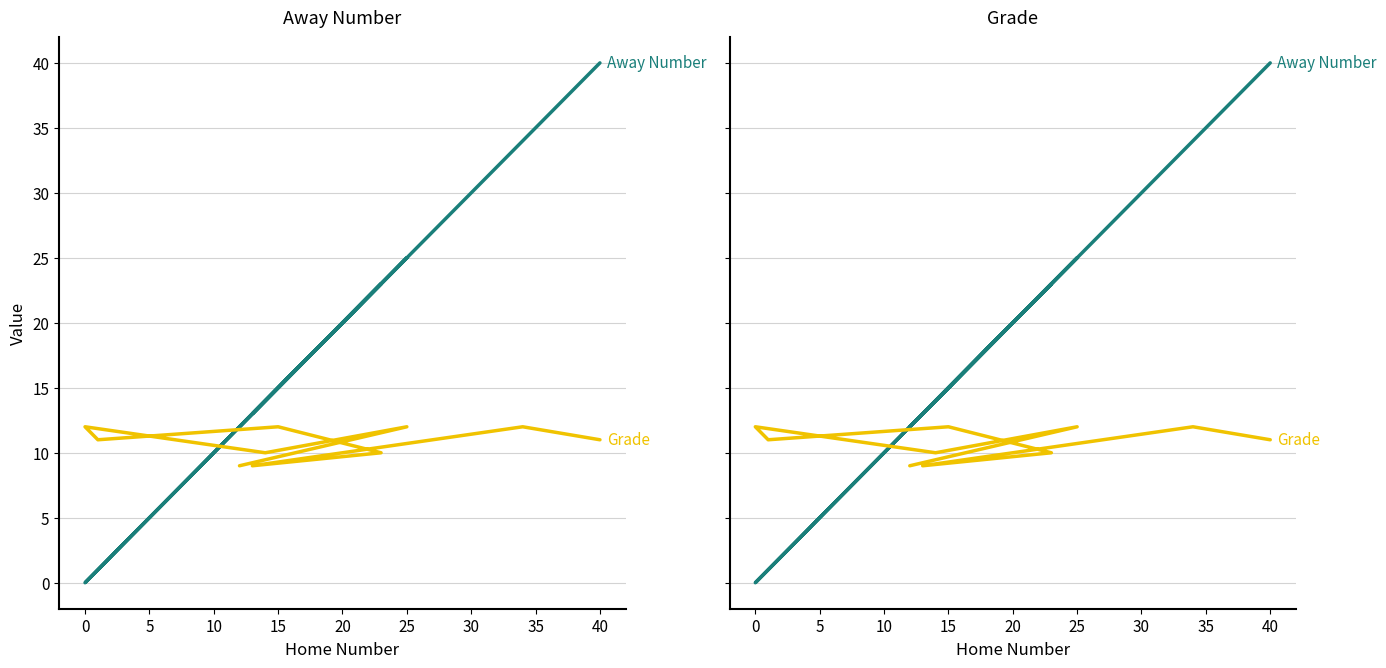

Reading left to right, what are all the values shown in this chart?

Away Number: 12	25	14	0	1	15	23	13	34	40
Grade: 9	12	10	12	11	12	10	9	12	11